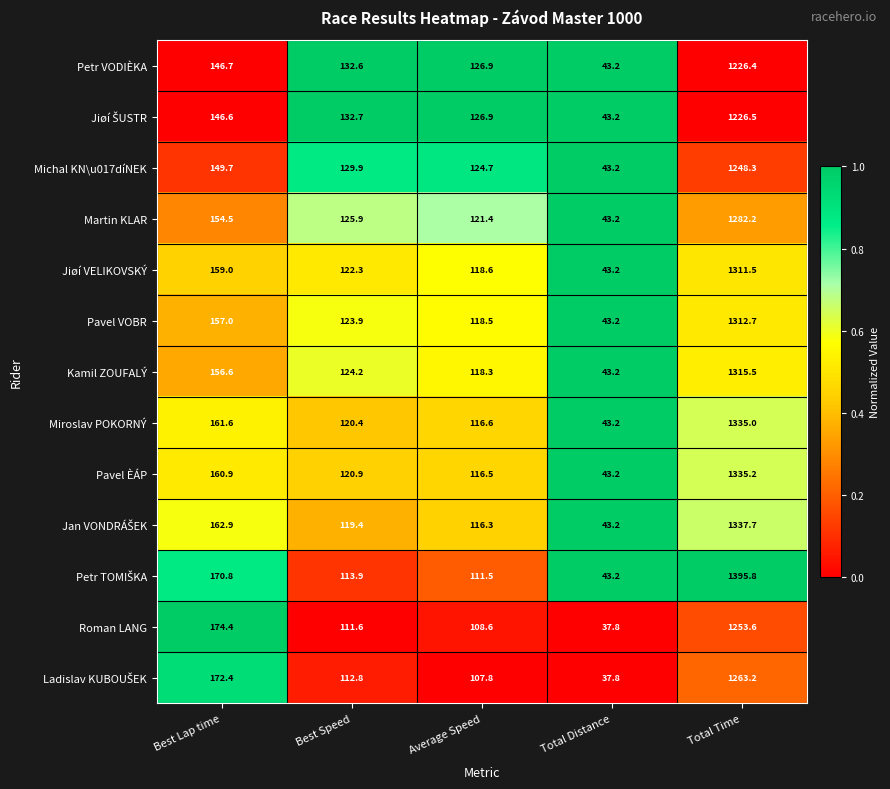

What is the minimum value for Michal KN\u017díNEK?

43.2